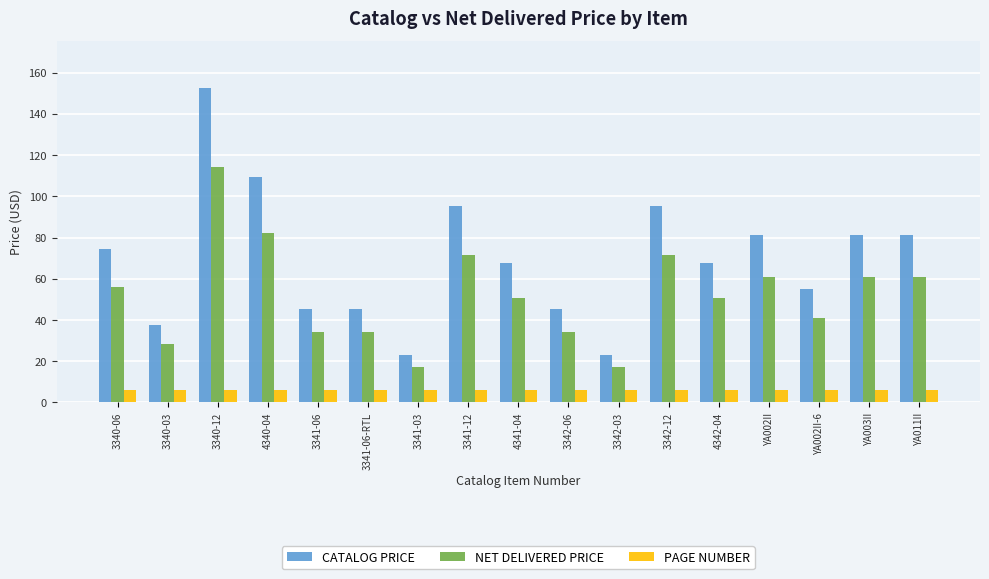

What is the label of the 2nd bar from the left?

3340-03